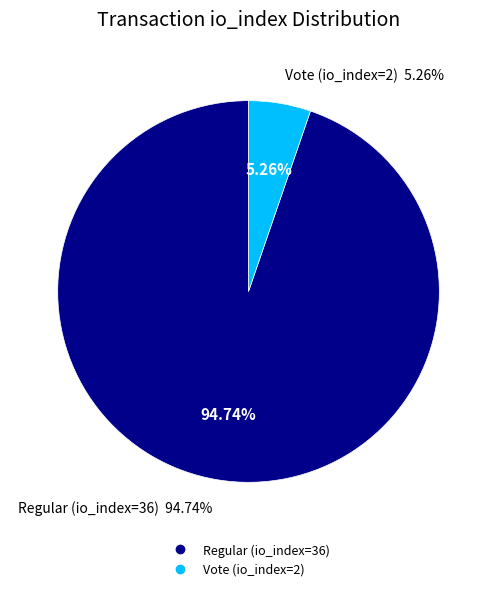

Rank the categories by value from highest to lowest.

Regular (io_index=36), Vote (io_index=2)